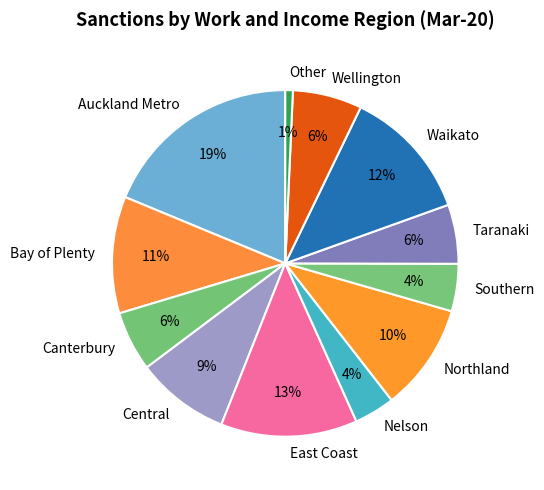

Combined, do Nelson and East Coast account for over 50%?

No